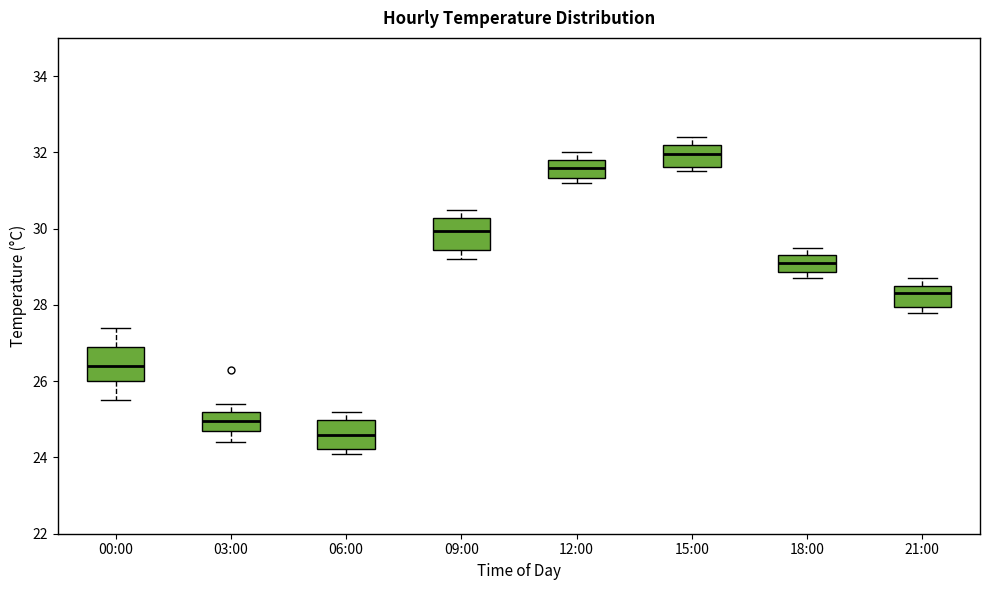

Reading left to right, read every box against the y-axis: the position of its median line, the range the box covers, and the ends of its whiskers. The values are not printed on the chart, so give them approximately, as read against the axis.

00:00: median 26.4, box 26.0 to 27.0, whiskers 25.6 to 27.4
03:00: median 25.0, box 24.8 to 25.2, whiskers 24.4 to 25.4
06:00: median 24.6, box 24.2 to 25.0, whiskers 24.2 (just below the box's lower edge) to 25.2
09:00: median 30.0, box 29.4 to 30.2, whiskers 29.2 to 30.6
12:00: median 31.6, box 31.4 to 31.8, whiskers 31.2 to 32.0
15:00: median 32.0, box 31.6 to 32.2, whiskers 31.6 (just below the box's lower edge) to 32.4
18:00: median 29.2, box 28.8 to 29.4, whiskers 28.8 (just below the box's lower edge) to 29.6
21:00: median 28.4, box 28.0 to 28.6, whiskers 27.8 to 28.8